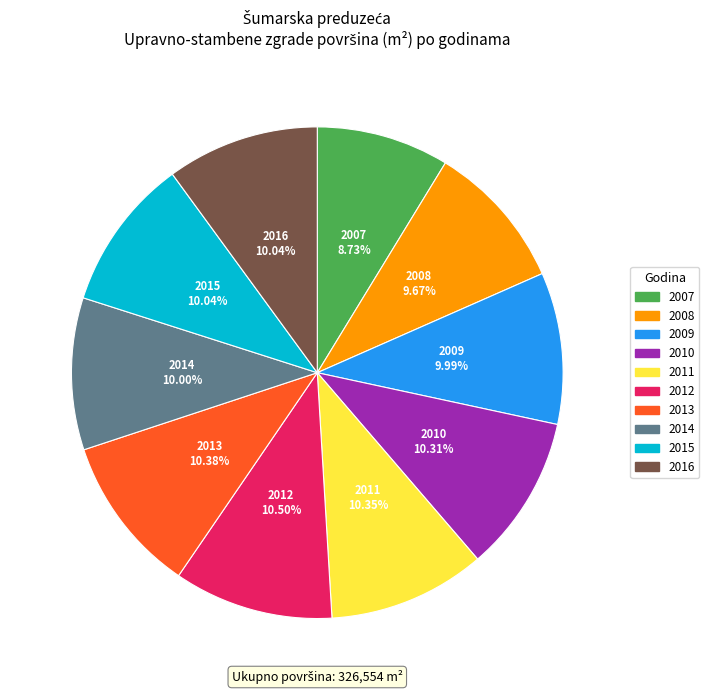

Which slice is the smallest?

2007